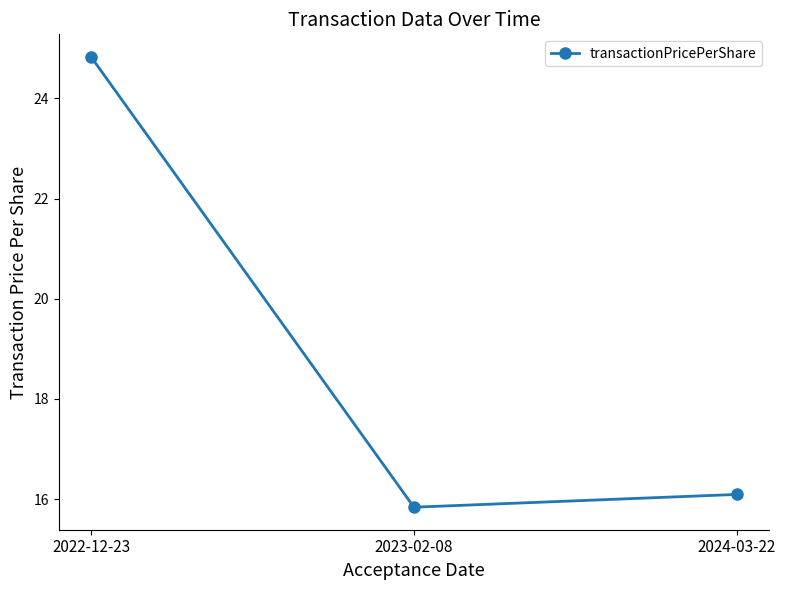

Reading left to right, list all the values displayed in this chart.

2022-12-23=24.8	2023-02-08=15.8	2024-03-22=16.1